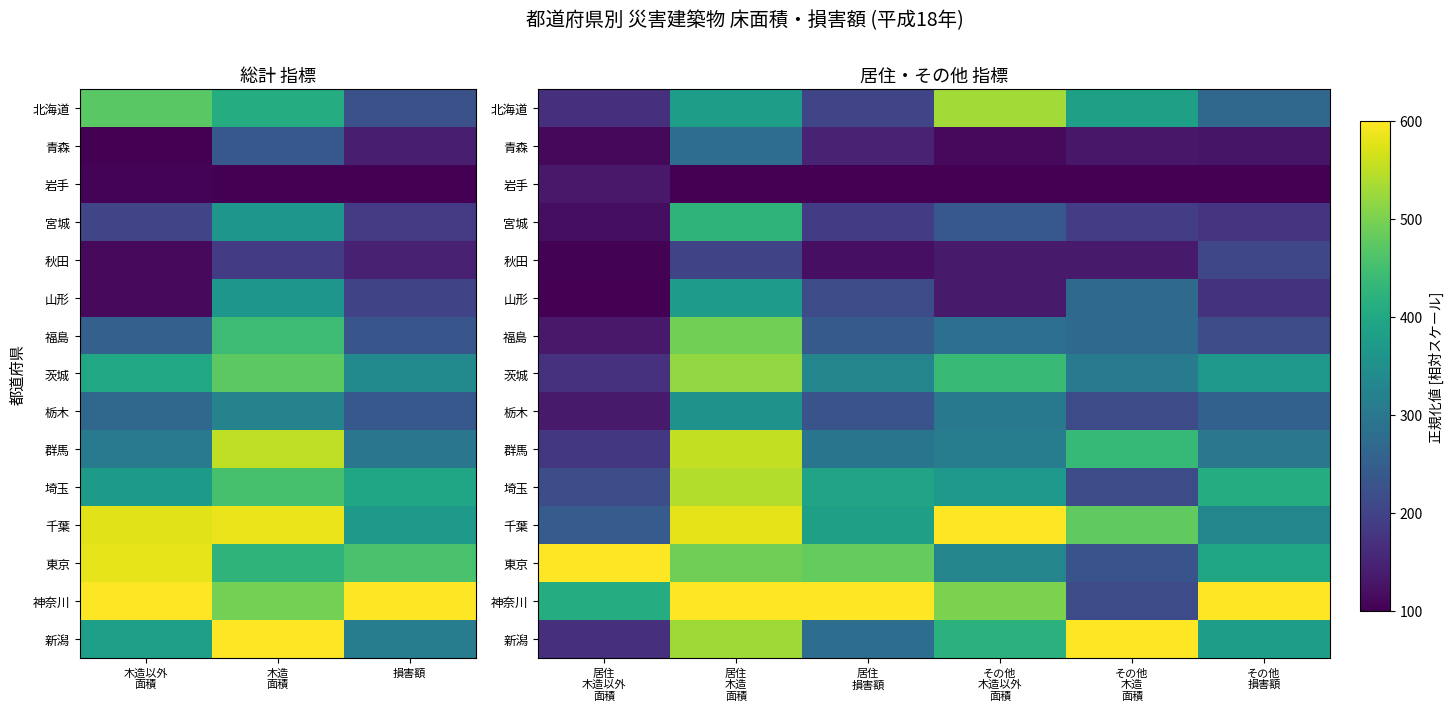

What is the sum of all 東京 values?

2523.6